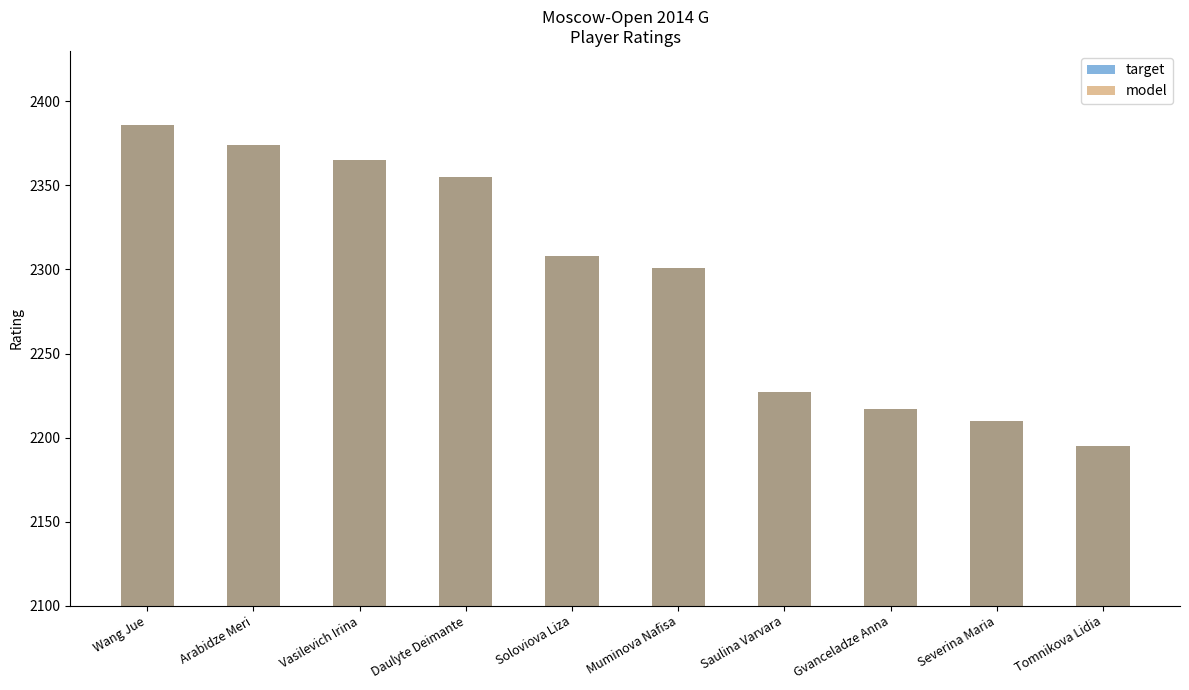

At which category does the chart reach its minimum across all series?

Tomnikova Lidia